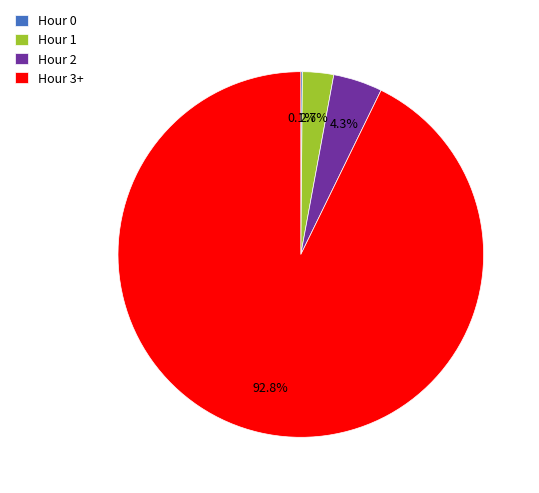

What is the largest slice in the pie chart?

Hour 3+